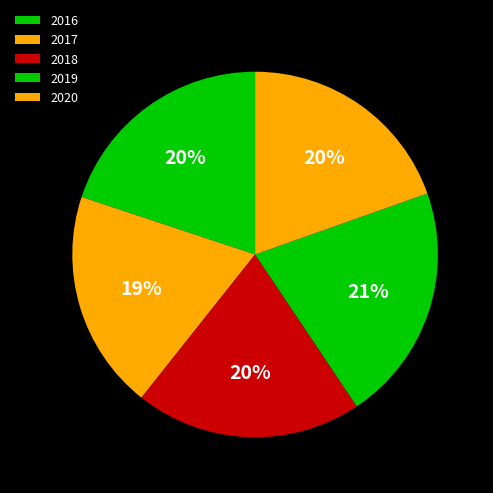

Approximately how many times larger is the value at 2019 compared to 2018?

1.0